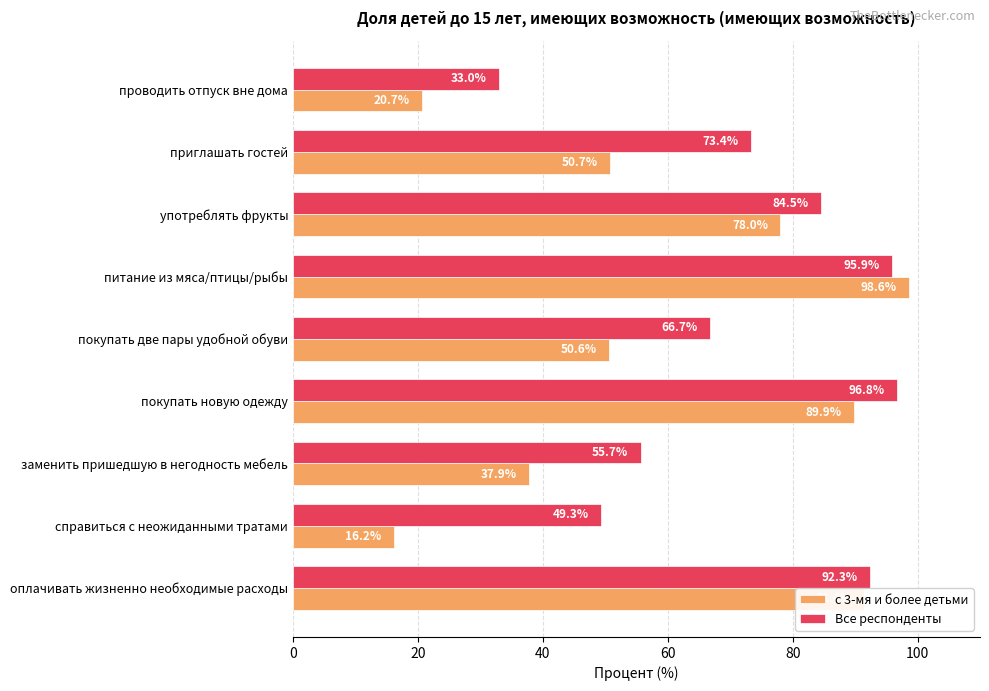

Rank the series by their maximum value, from lowest to highest.

Все респонденты, с 3-мя и более детьми